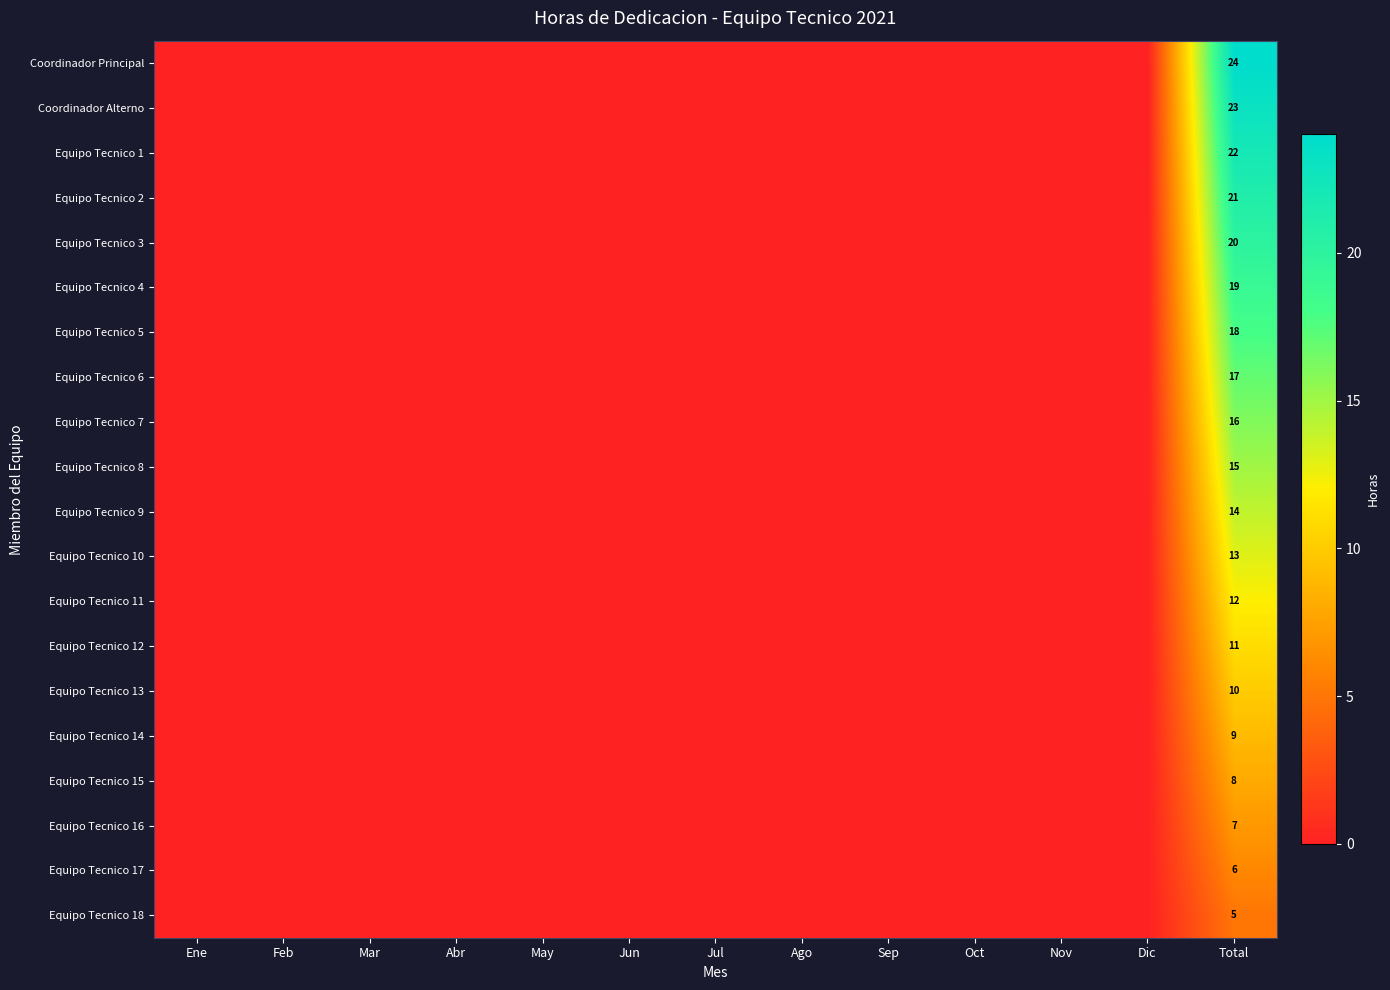

Is it true that Equipo Tecnico 5 equals 18 at Total?

True